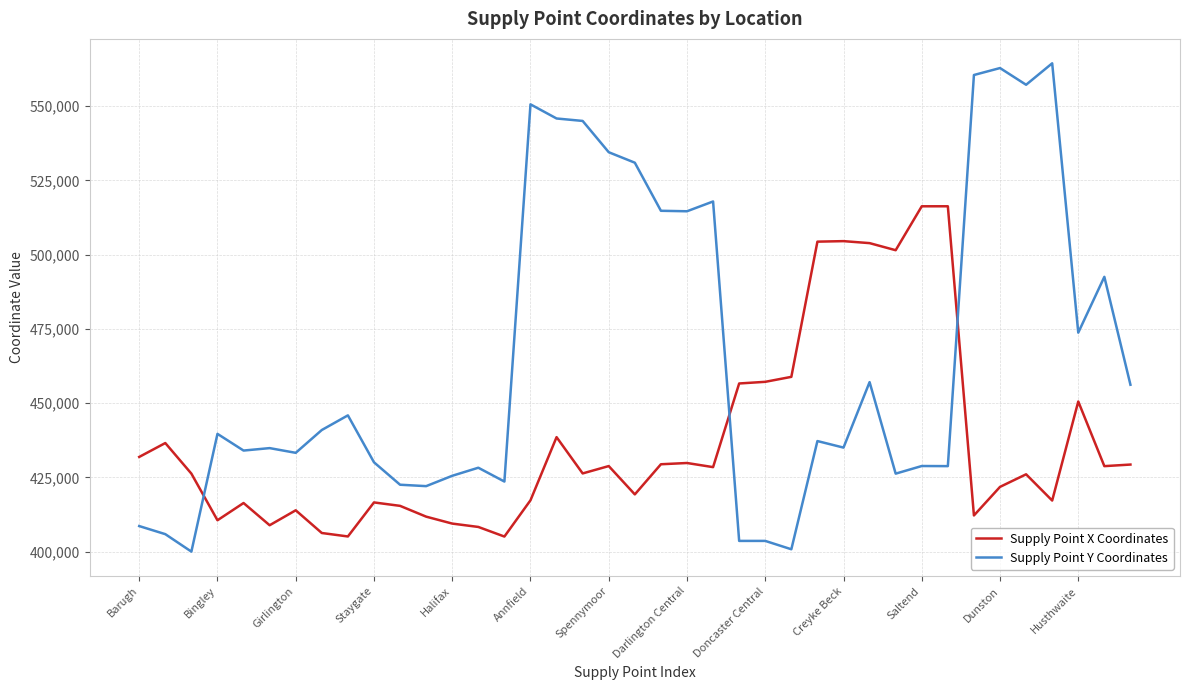

How many intersections are there between Supply Point Y Coordinates and Supply Point X Coordinates?

3